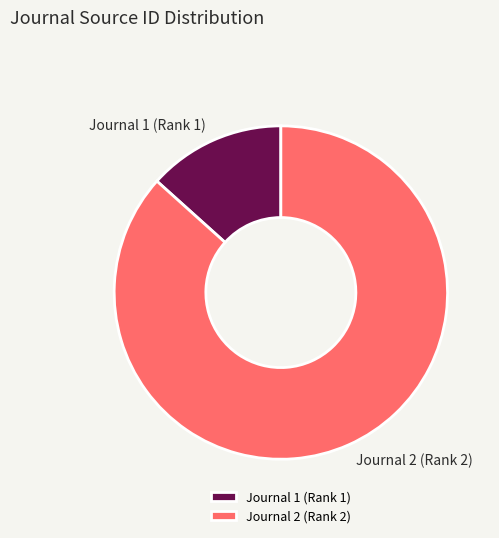

Which has a higher value, Journal 2 (Rank 2) or Journal 1 (Rank 1)?

Journal 2 (Rank 2)